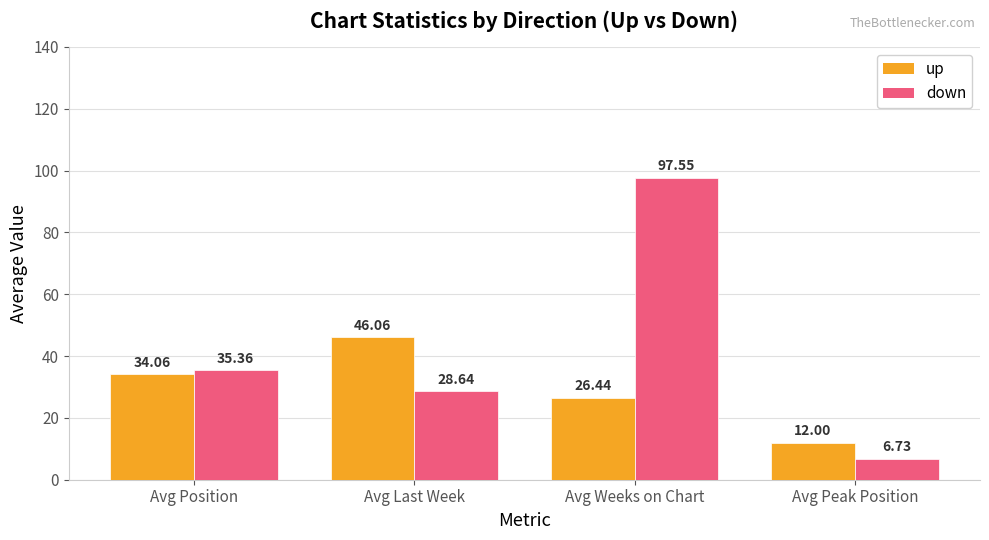

Where does the up series first go above 34?

Avg Position